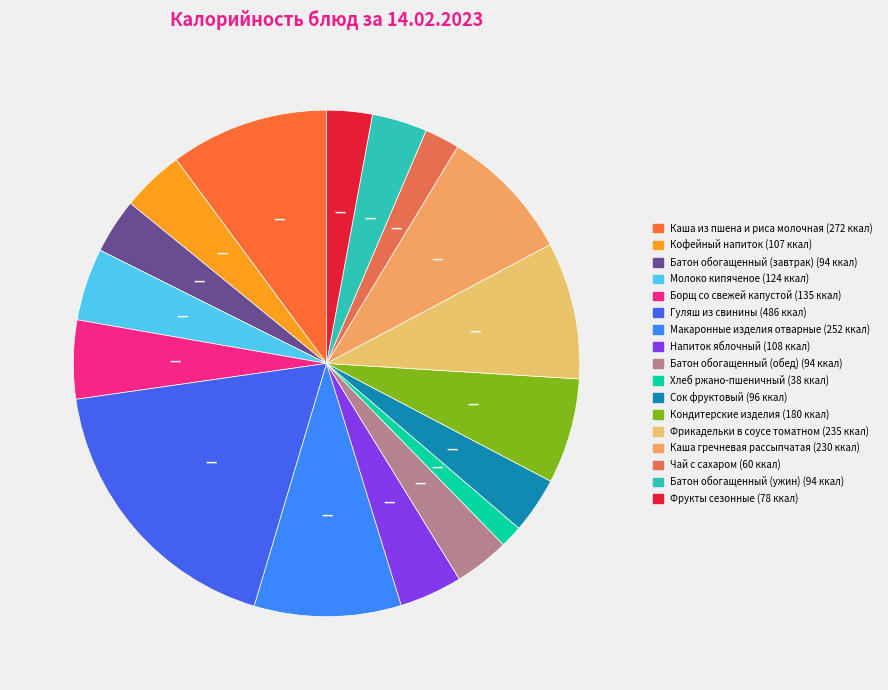

How many segments does this pie chart have?

17